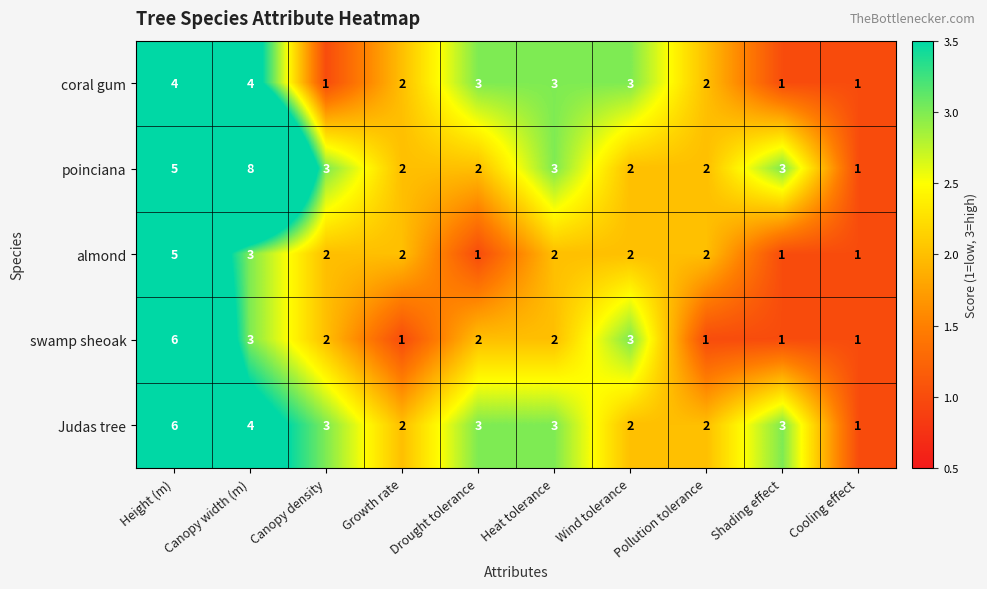

Which series has the largest range (max minus min)?

poinciana